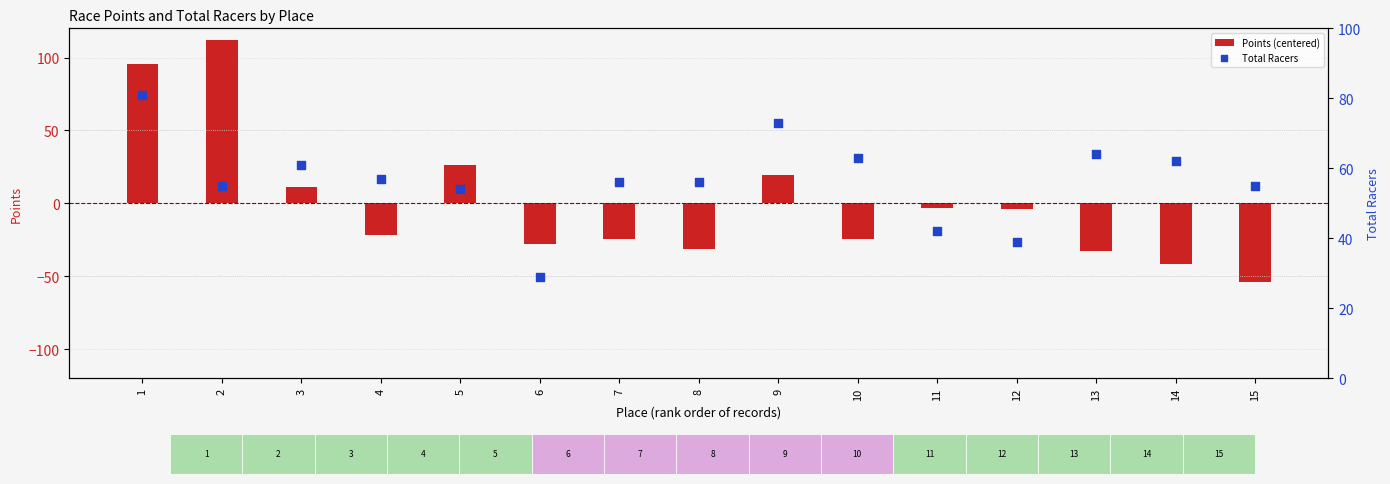

What are all the series names shown in the legend?

Points (centered), Total Racers